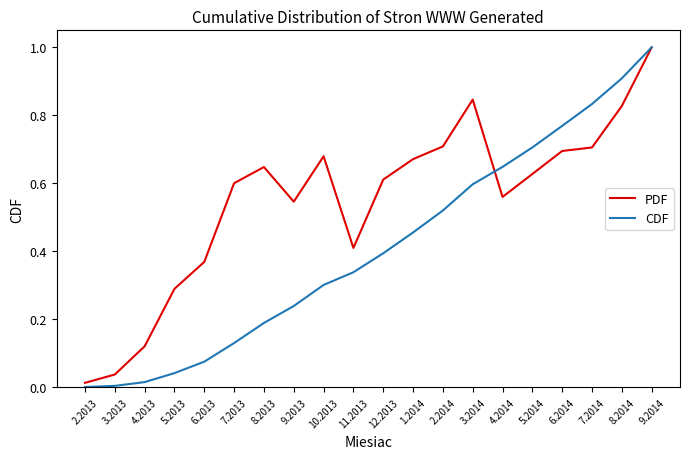

List the series in order of their overall mean, lowest first.

CDF, PDF